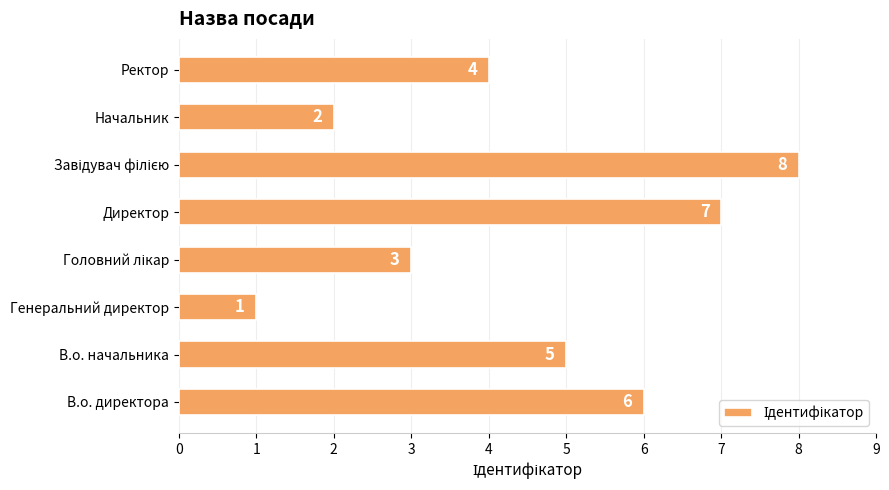

Does the chart contain stacked bars?

No